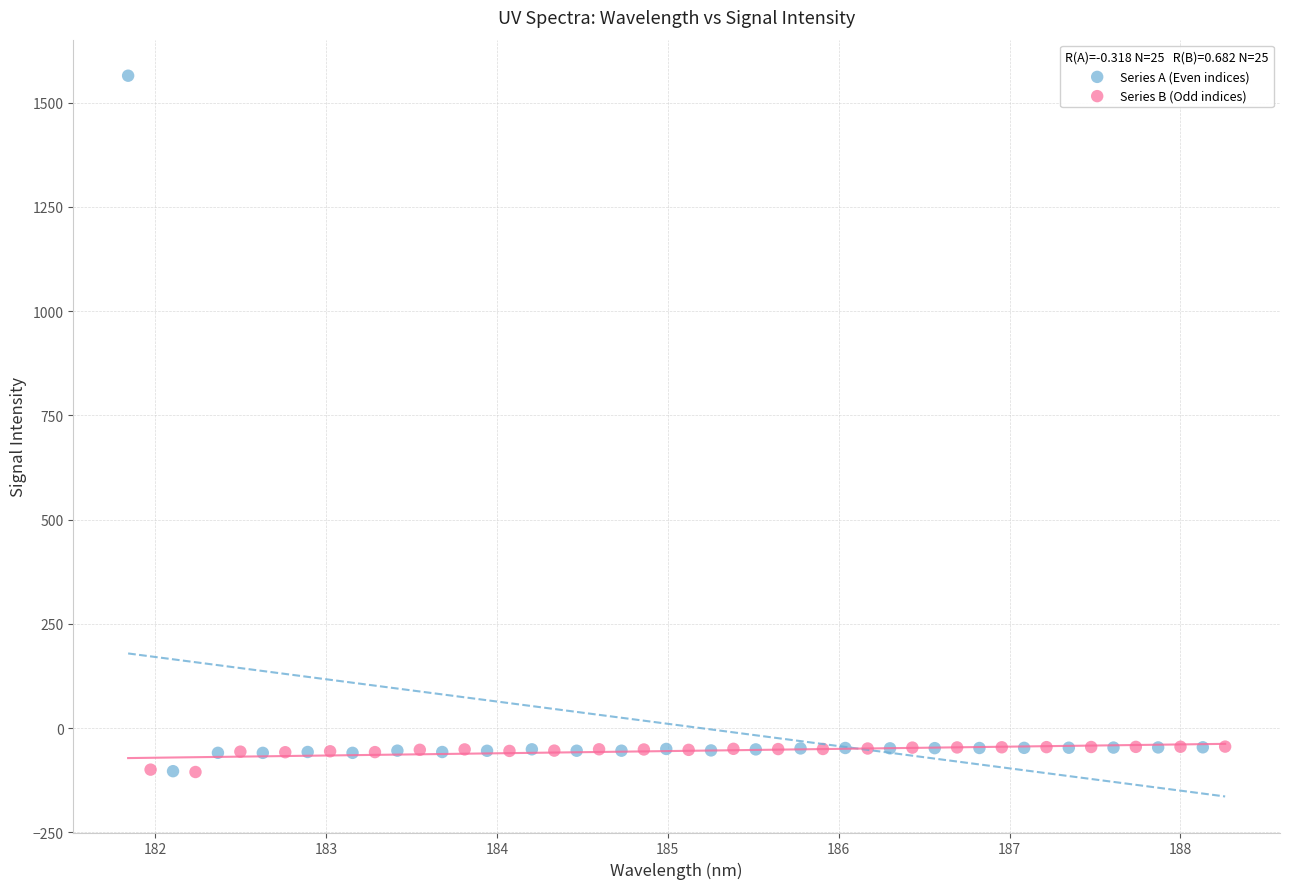

Which series has the largest Y range (max minus min)?

Series A (Even indices)